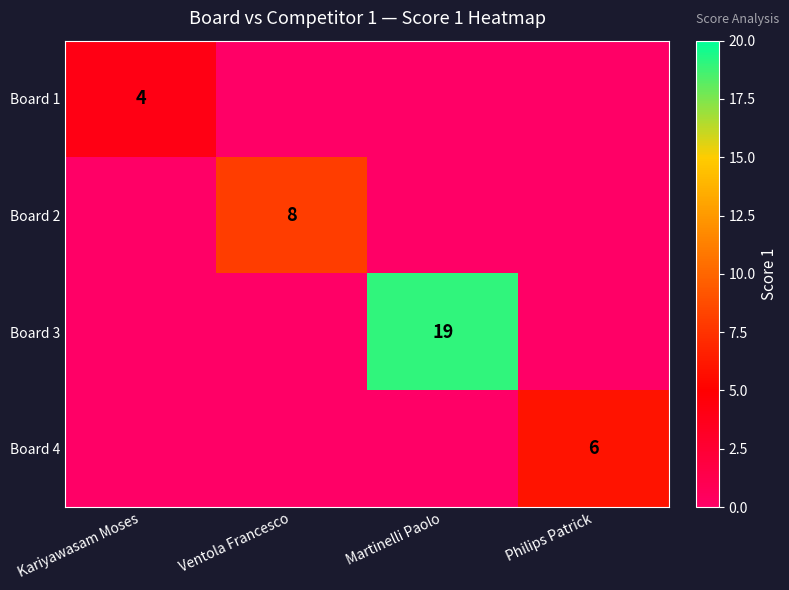

True or false: Board 1 has a value of 5 at Kariyawasam Moses.

False